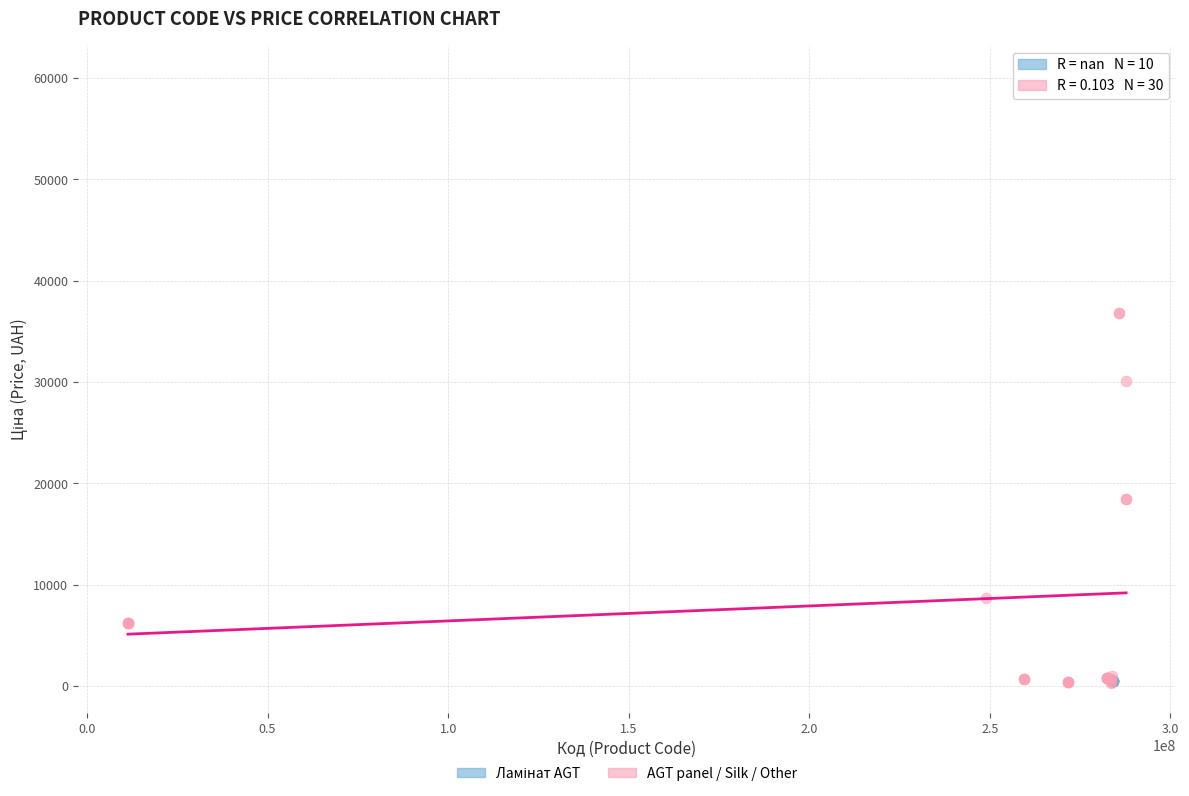

Which series contains the highest Y value?

AGT panel / Silk / Other